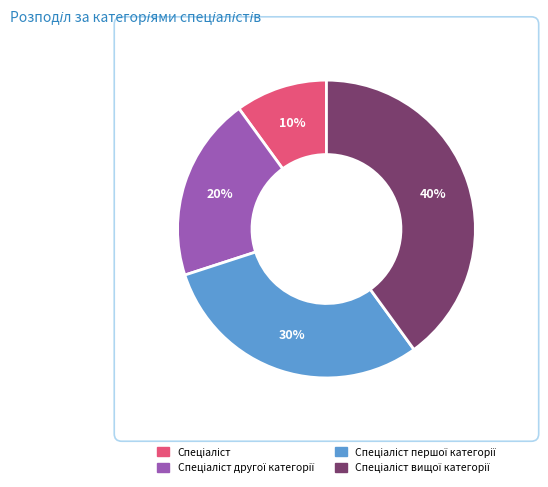

To the nearest percent, what is the average slice percentage?

25%